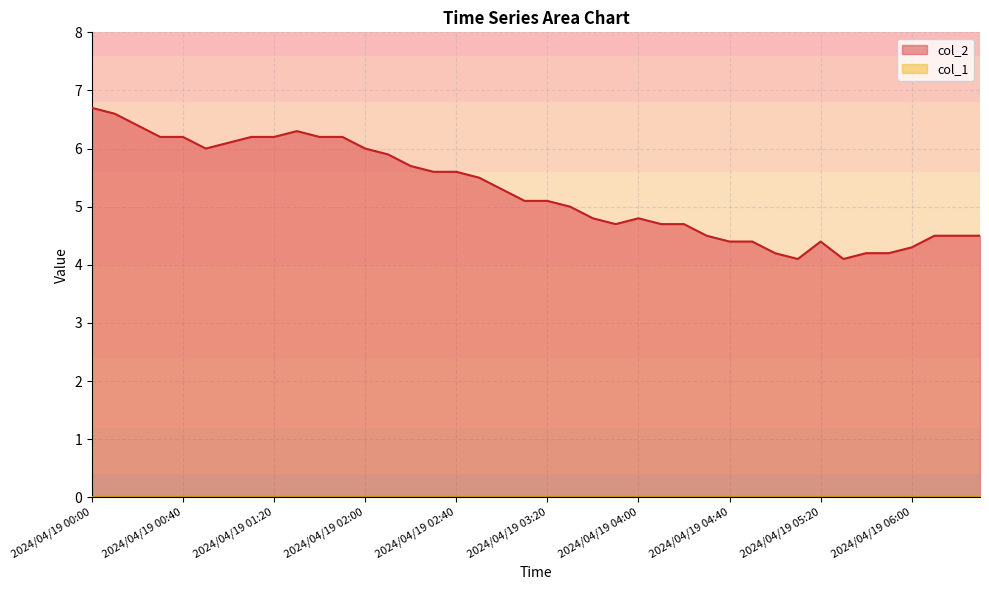

The chart shows a value of 4.4 at 2024/04/19 05:20. True or false?

True